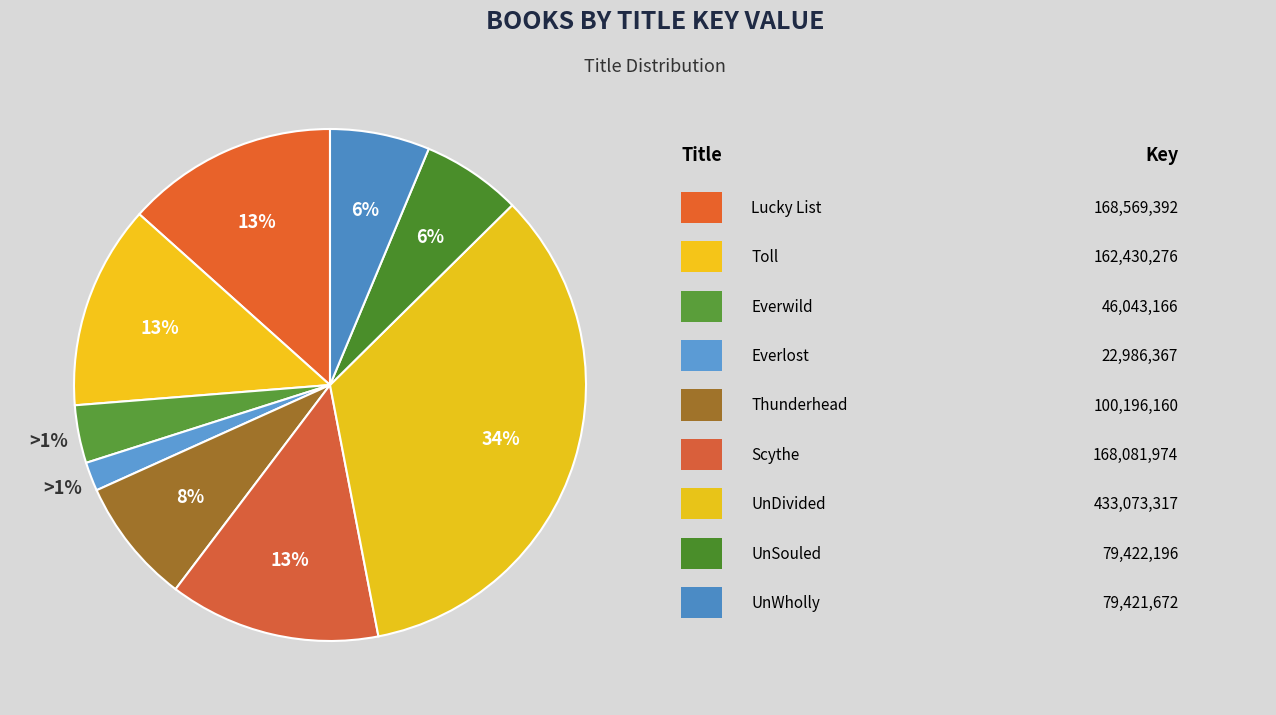

Which category has the smallest portion of the pie?

Everlost